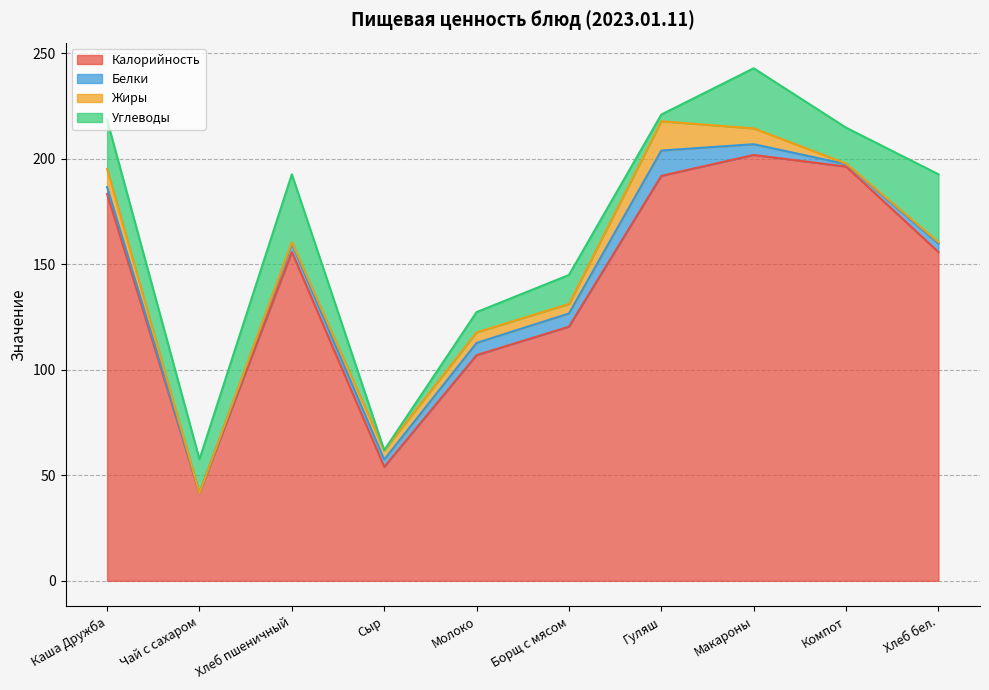

What are all the series names shown in the legend?

Калорийность, Белки, Жиры, Углеводы